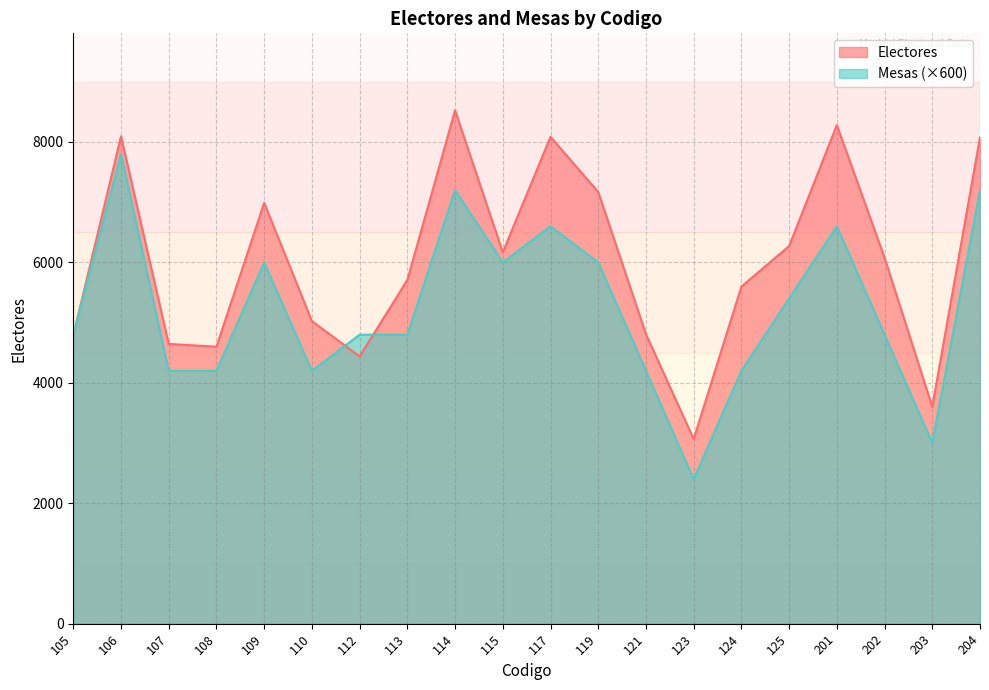

How many lines are shown in the chart?

2